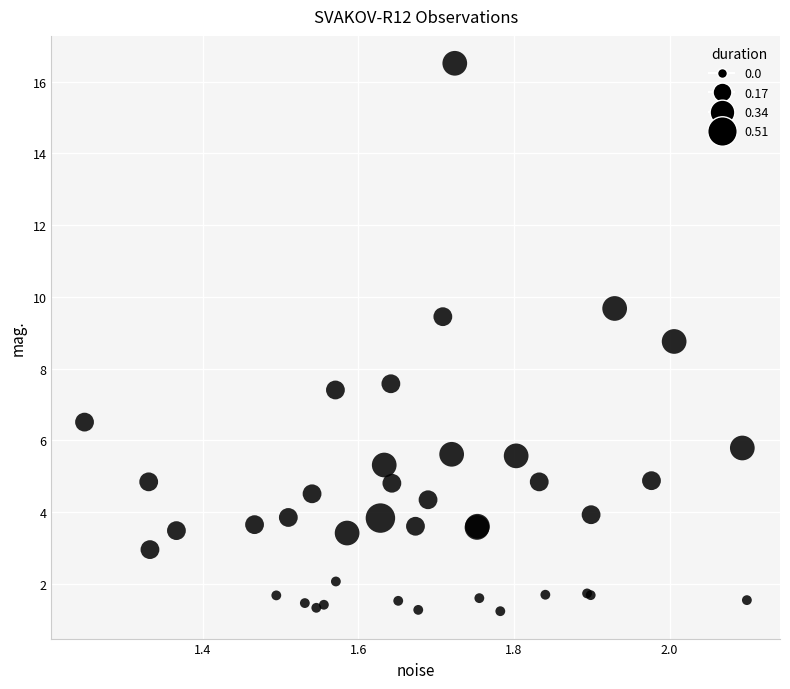

What Y value in the scatter plot is closest to 8?

7.6